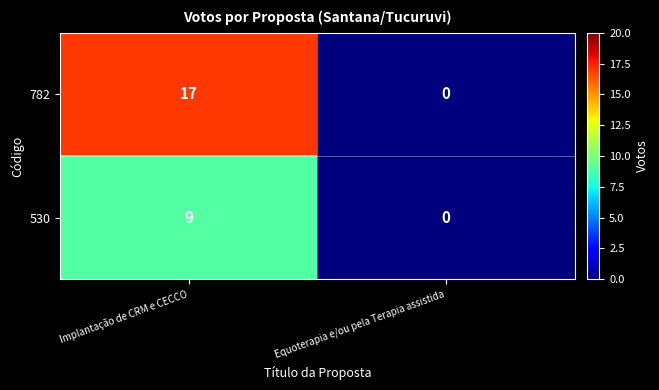

Reading left to right, extract all data points from this chart.

782: Implantação de CRM e CECCO=17	Equoterapia e/ou pela Terapia assistida=0
530: Implantação de CRM e CECCO=9	Equoterapia e/ou pela Terapia assistida=0